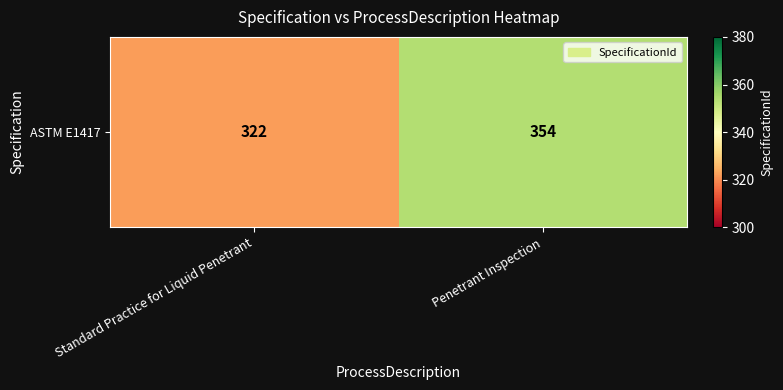

Reading left to right, transcribe all the data shown in this chart.

Standard Practice for Liquid Penetrant=322	Penetrant Inspection=354